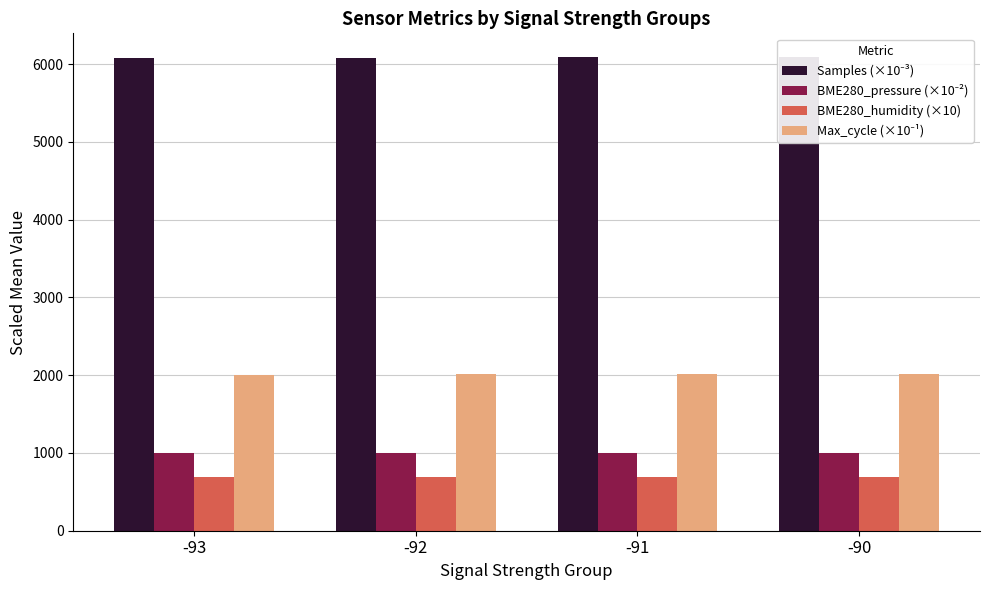

How many groups of bars are there?

4